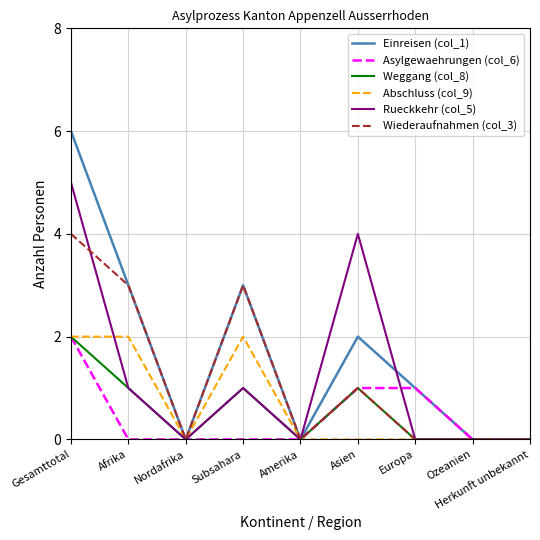

At which category is the sum across all series the highest?

Gesamttotal